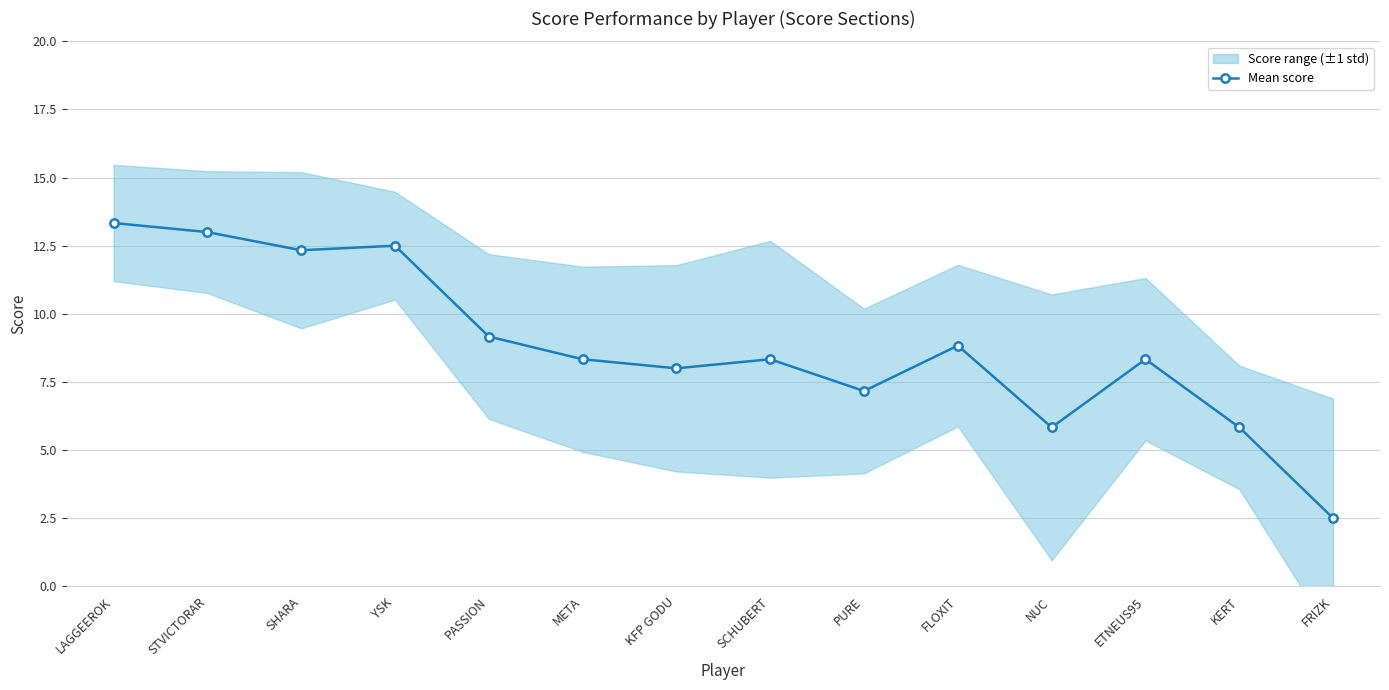

Approximately how many times larger is the value at SCHUBERT compared to NUC?

1.4